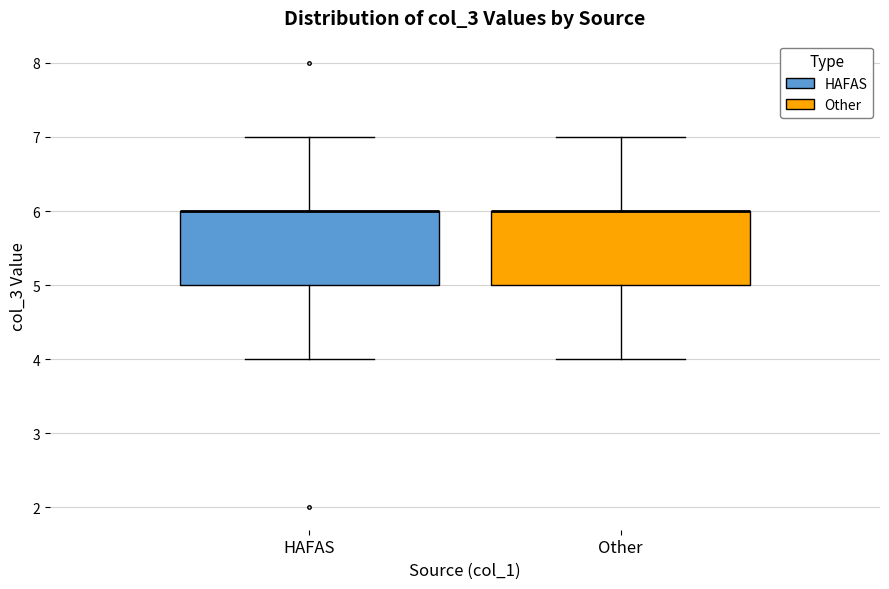

Reading left to right, transcribe this box plot: for each box, give where its median line is, the range the box spans, and where its two whiskers end, as read against the y-axis. The values are not printed on the chart, so give them approximately, as read against the axis.

HAFAS: median 6 (drawn on the box's upper edge), box 5 to 6, whiskers 4 to 7
Other: median 6 (drawn on the box's upper edge), box 5 to 6, whiskers 4 to 7